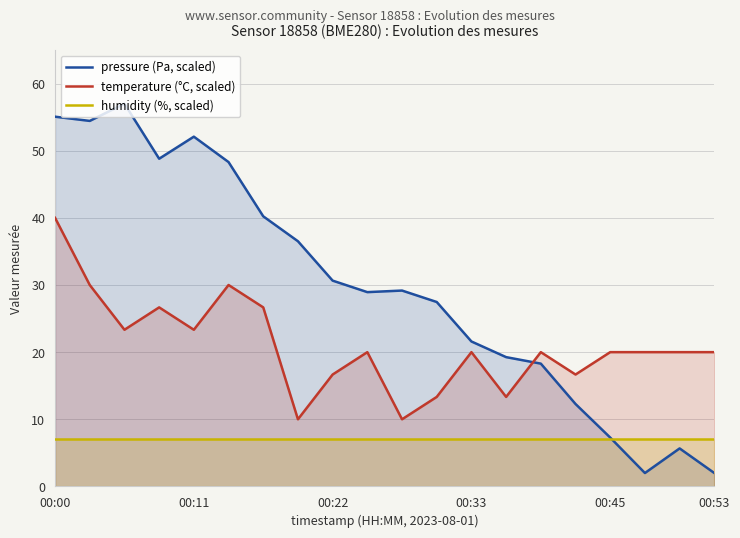

Which series has the widest spread of values?

pressure (Pa, scaled)